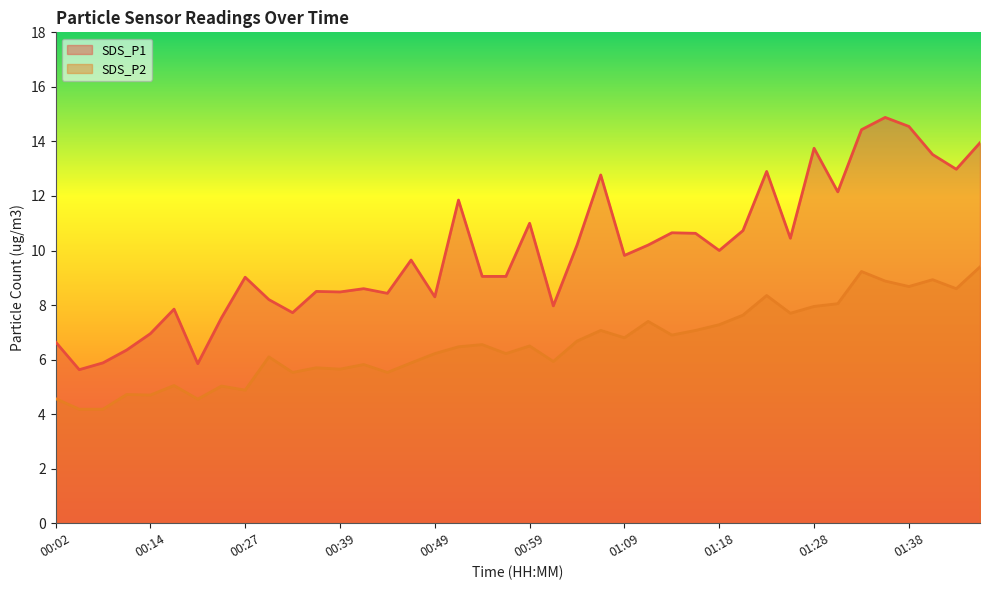

At which label does SDS_P2 reach its minimum?

00:04